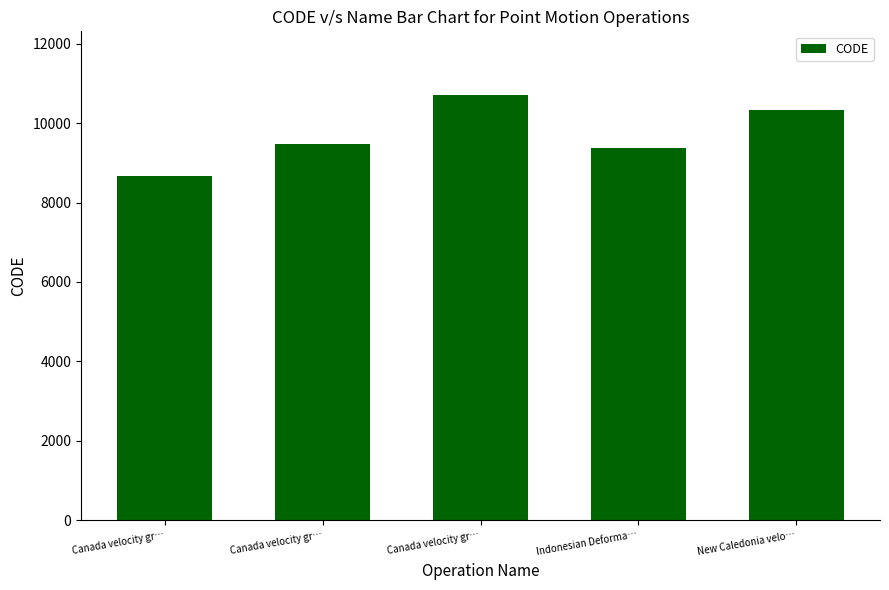

Are the bars horizontal?

No